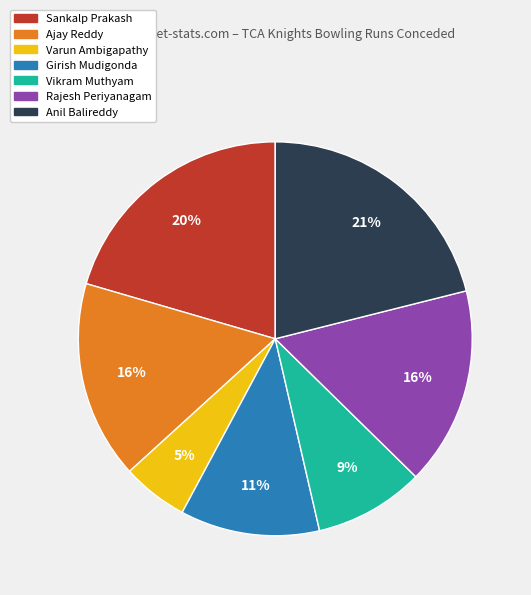

To the nearest percent, what is the difference between the Varun Ambigapathy and Rajesh Periyanagam slice percentages?

11%